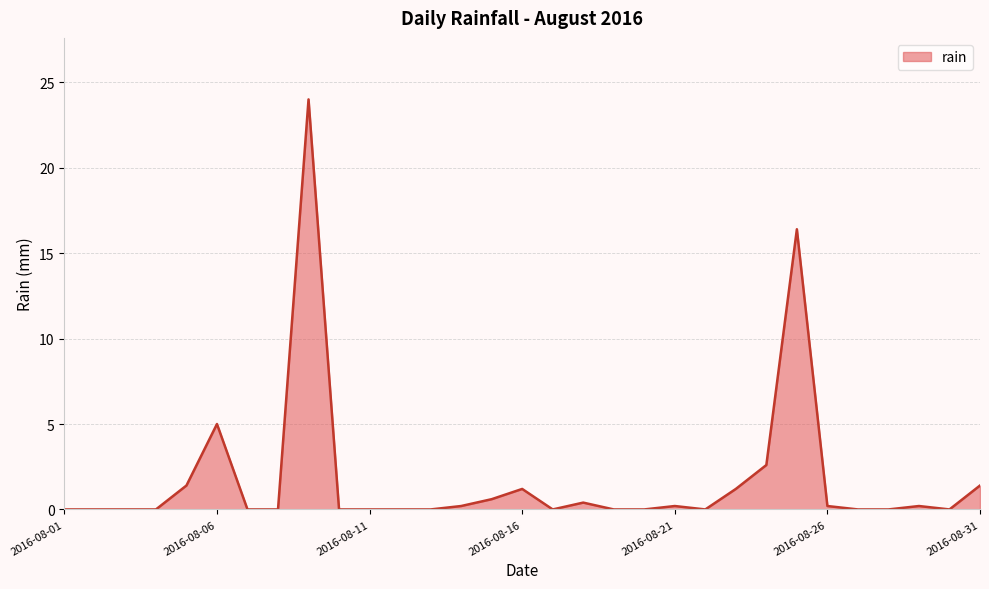

How many distinct data groups are displayed?

1